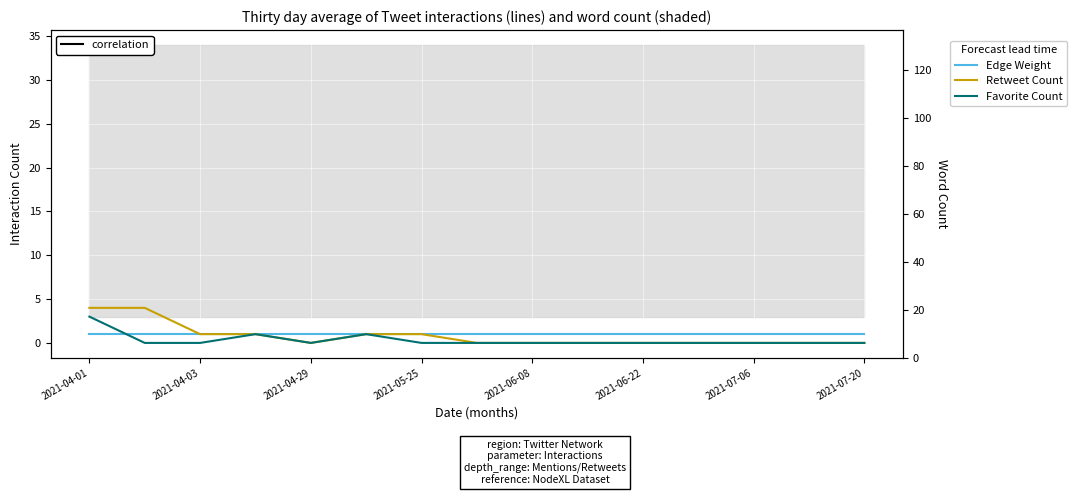

Which category has the lowest value in the Favorite Count series?

2021-04-03